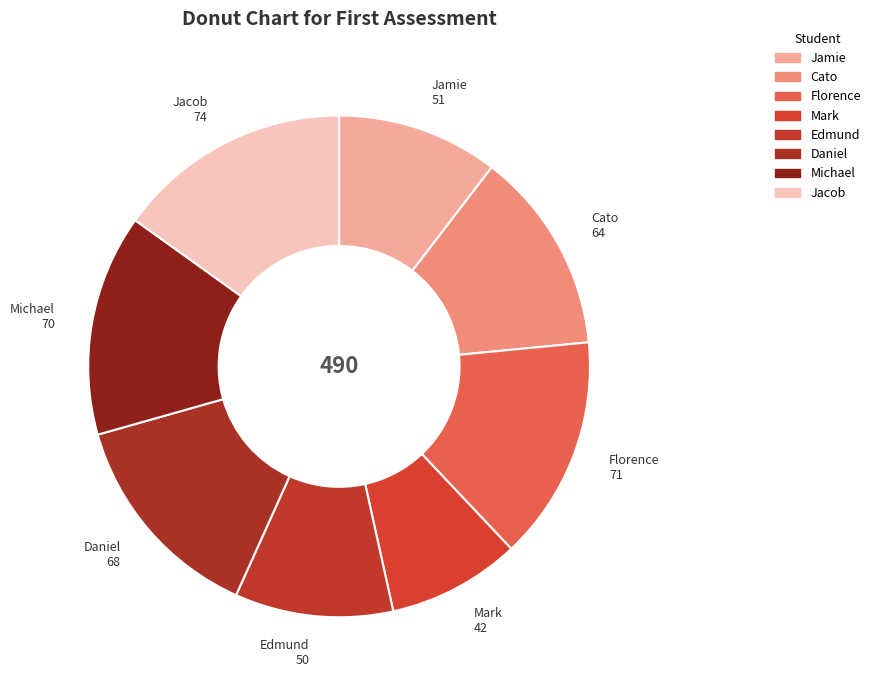

Which category has the biggest portion of the pie?

Jacob